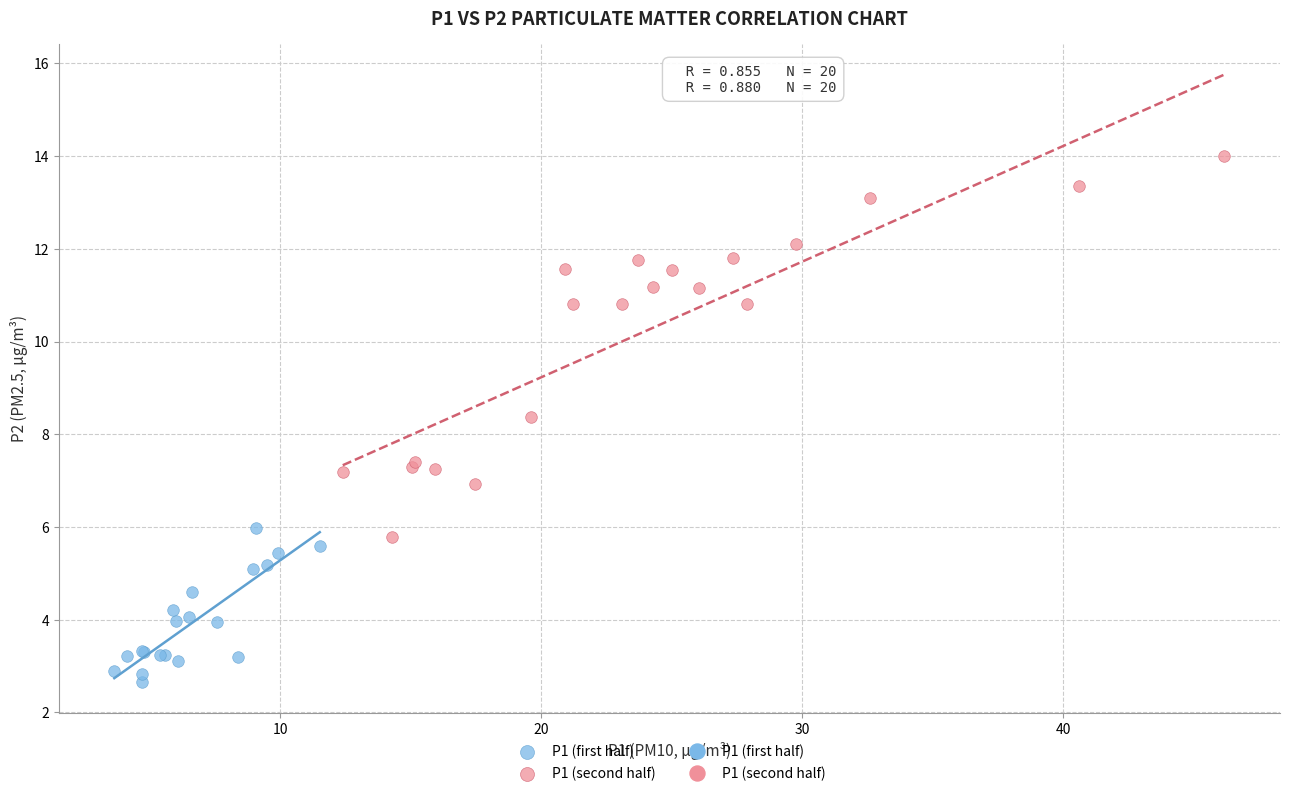

Which series contains the highest Y value?

P1 (second half)